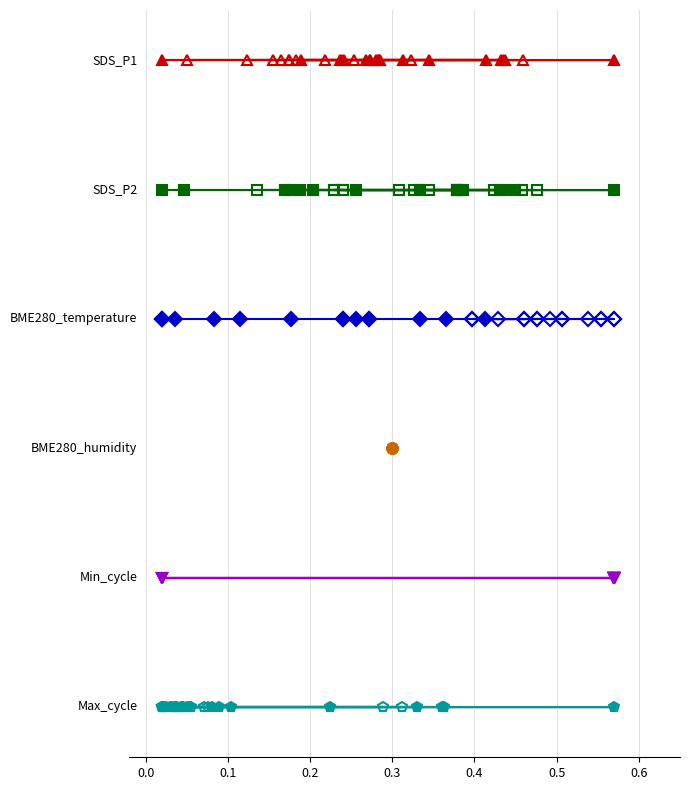

Does the chart display data point markers on the line(s)?

Yes